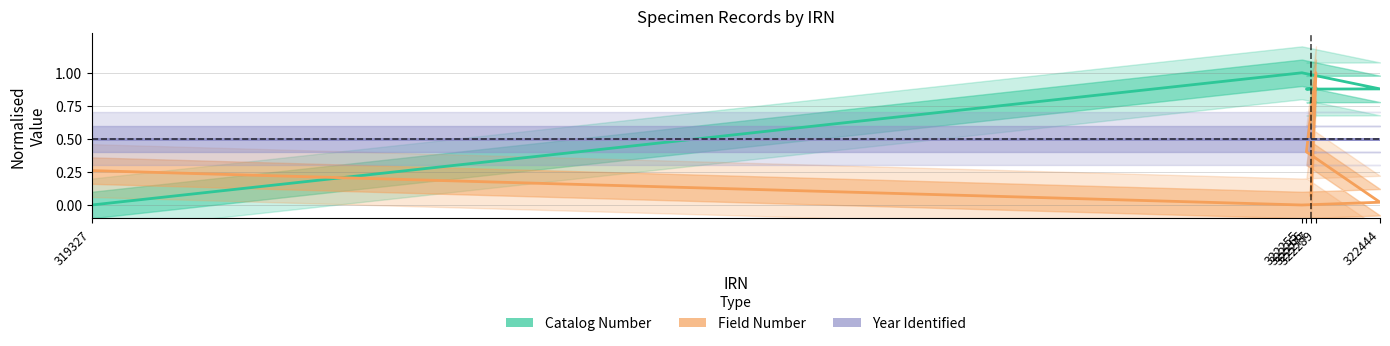

What are all the series names shown in the legend?

Catalog Number, Field Number, Year Identified